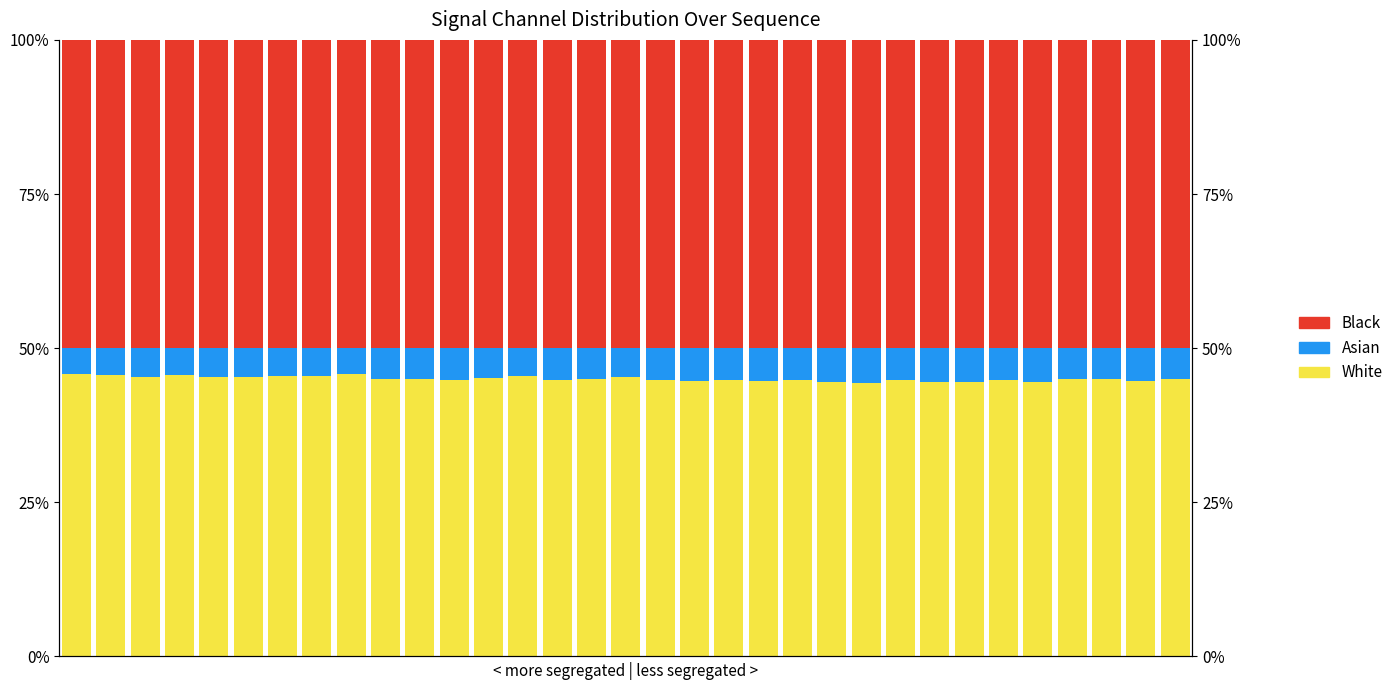

Is the value of Black at 0 greater than the value of White at 1?

Yes